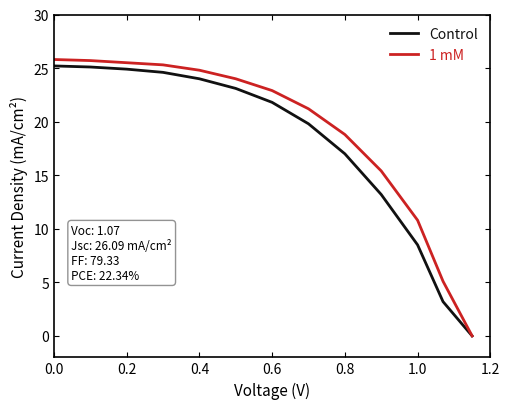

What is the maximum value for 1 mM?

25.8